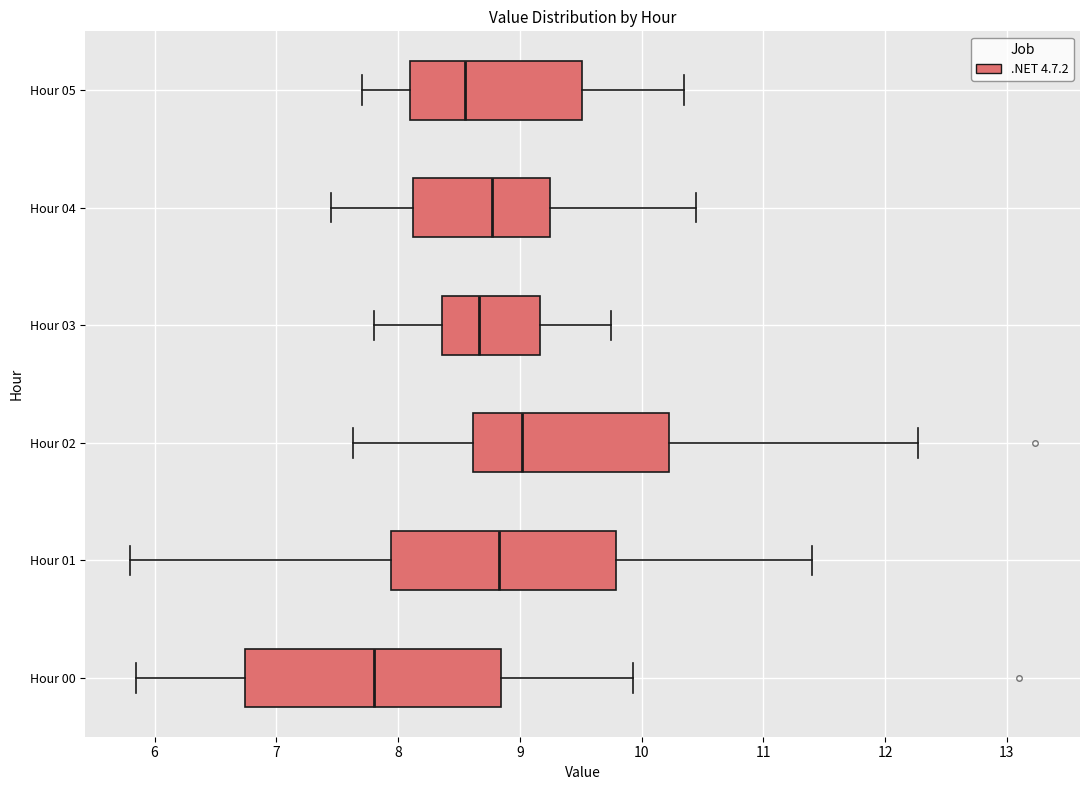

Reading bottom to top, read every box against the x-axis: the position of its median line, the range the box covers, and the ends of its whiskers. The values are not printed on the chart, so give them approximately, as read against the axis.

Hour 00: median 7.8, box 6.7 to 8.8, whiskers 5.9 to 9.9
Hour 01: median 8.8, box 7.9 to 9.8, whiskers 5.8 to 11.4
Hour 02: median 9.0, box 8.6 to 10.2, whiskers 7.6 to 12.3
Hour 03: median 8.7, box 8.4 to 9.2, whiskers 7.8 to 9.8
Hour 04: median 8.8, box 8.1 to 9.3, whiskers 7.5 to 10.5
Hour 05: median 8.6, box 8.1 to 9.5, whiskers 7.7 to 10.4